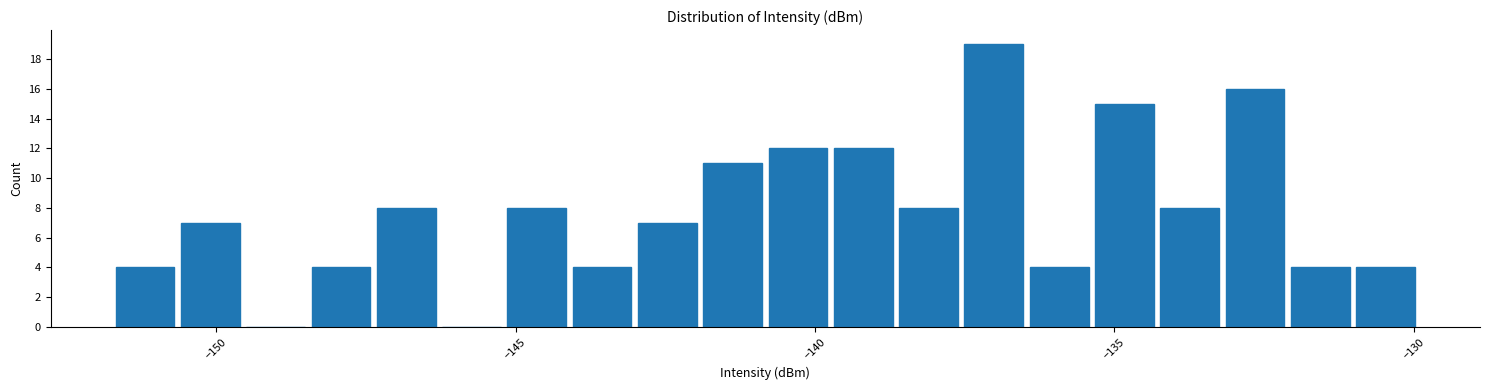

Around what value on the x-axis is the tallest bar? Give the approximate position of its centre, as read against the axis.

-137.0